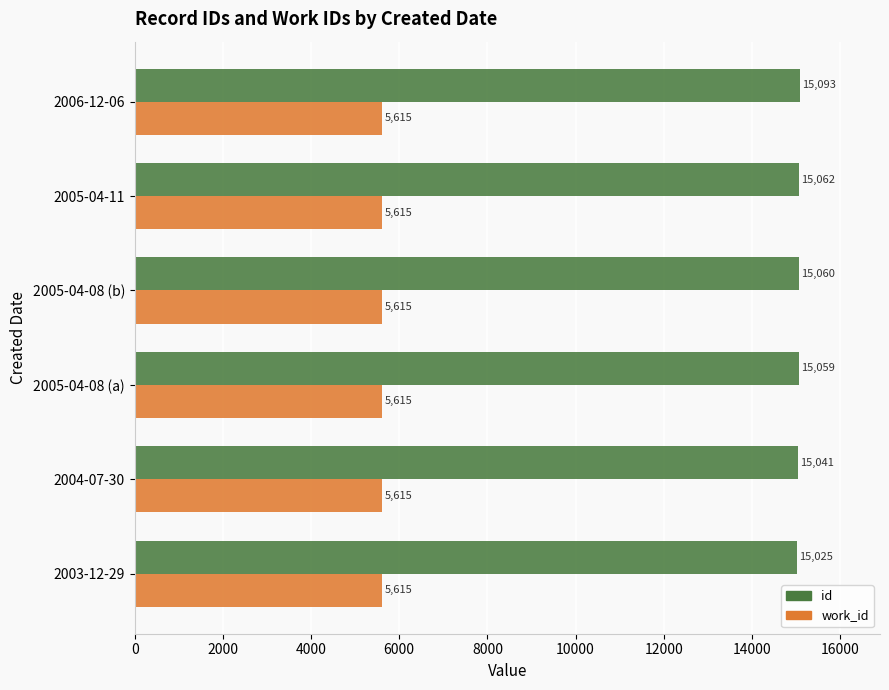

List the series in order of their overall mean, highest first.

id, work_id